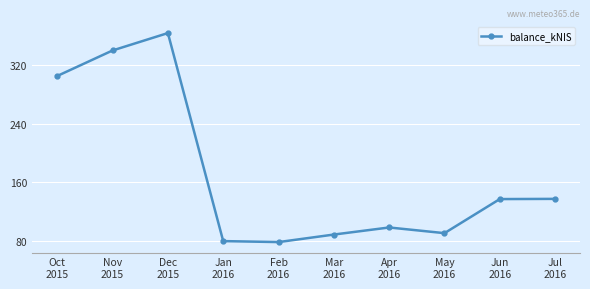

What position from the left is Jun
2016?

9